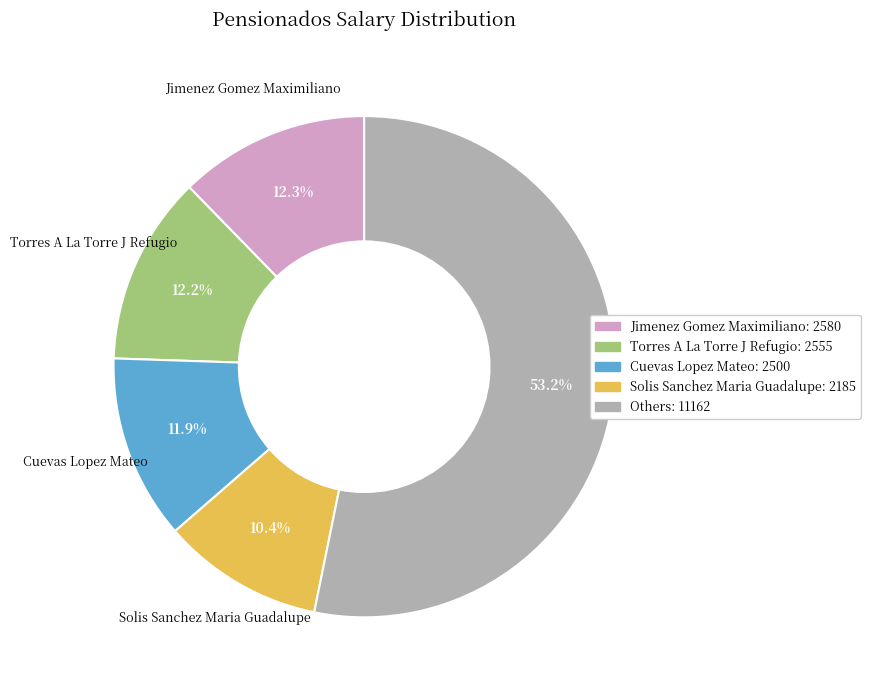

Is there a majority slice in this chart?

Yes